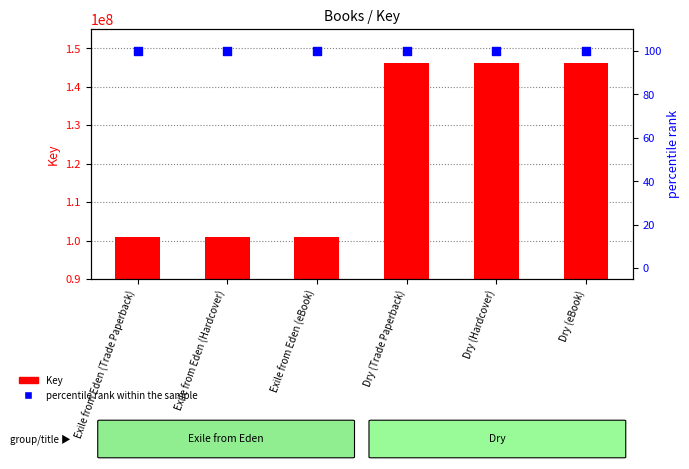

Which series contains the highest Y value?

Key